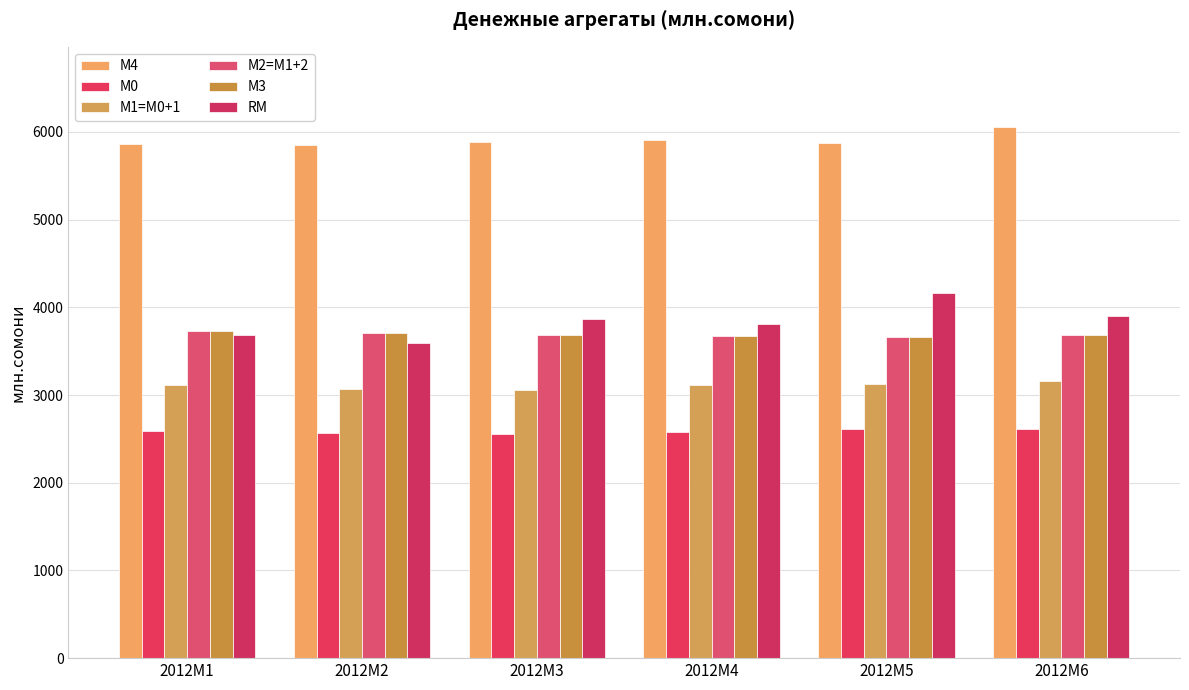

How many bars are there in total?

36